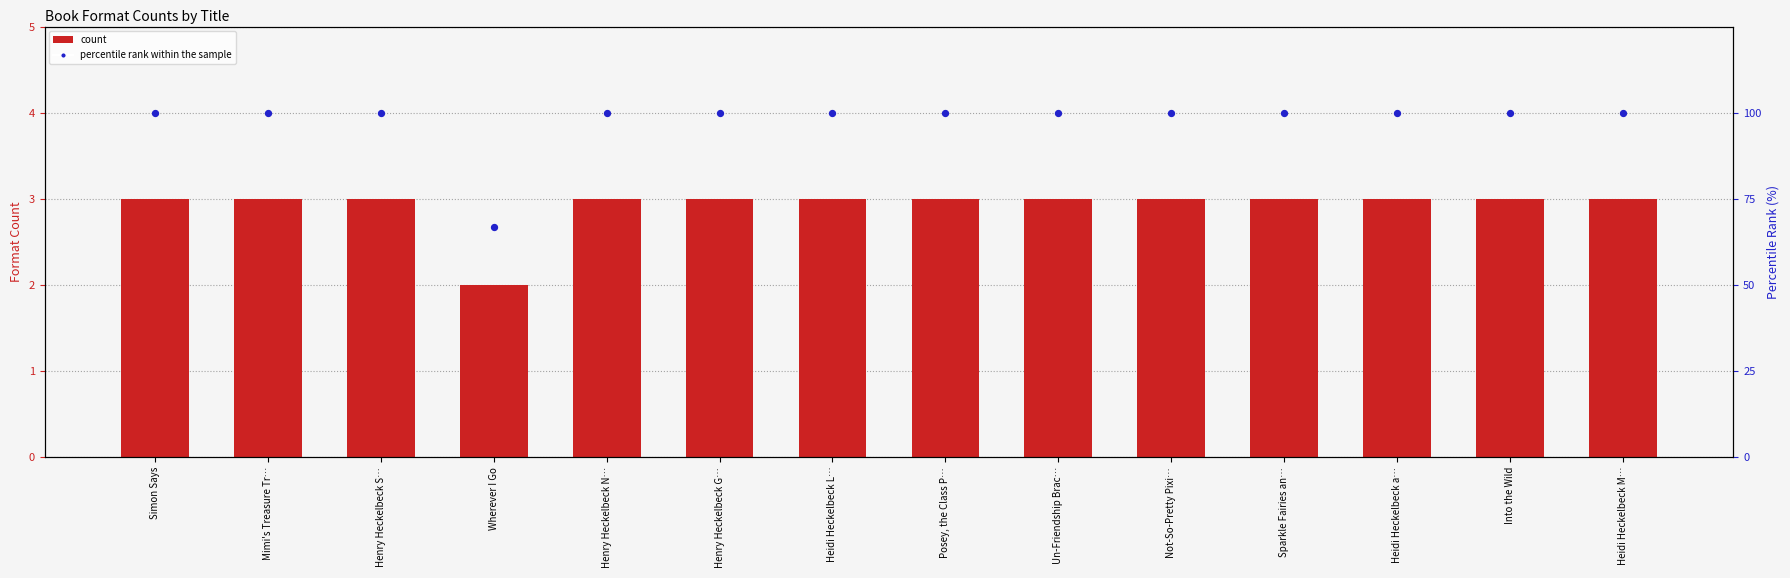

At which category is the sum across all series the highest?

Simon Says